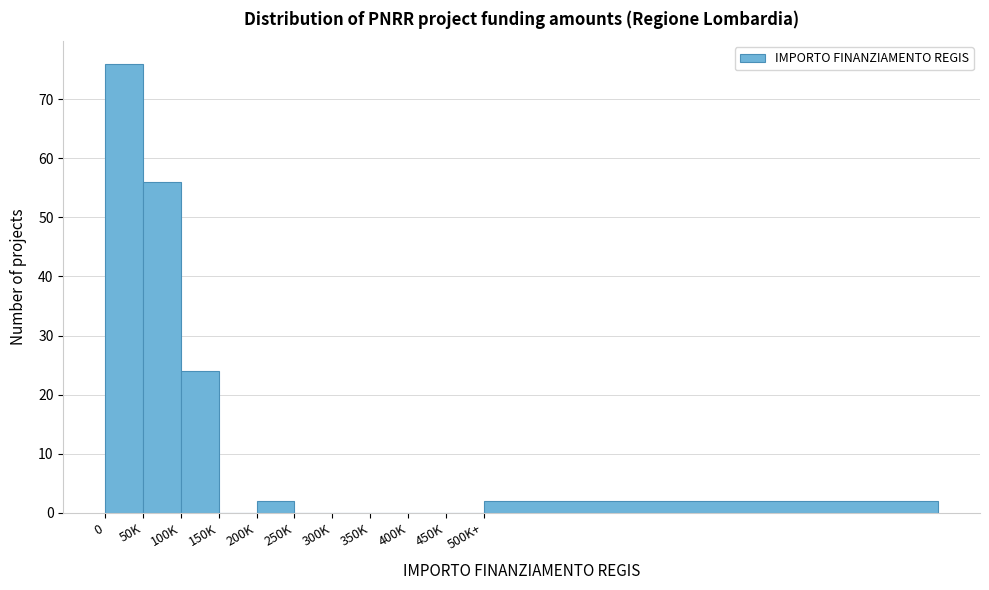

Reading right to left, list all the values displayed in this chart.

500K+=2	450K=0	400K=0	350K=0	300K=0	250K=0	200K=2	150K=0	100K=24	50K=56	0=76